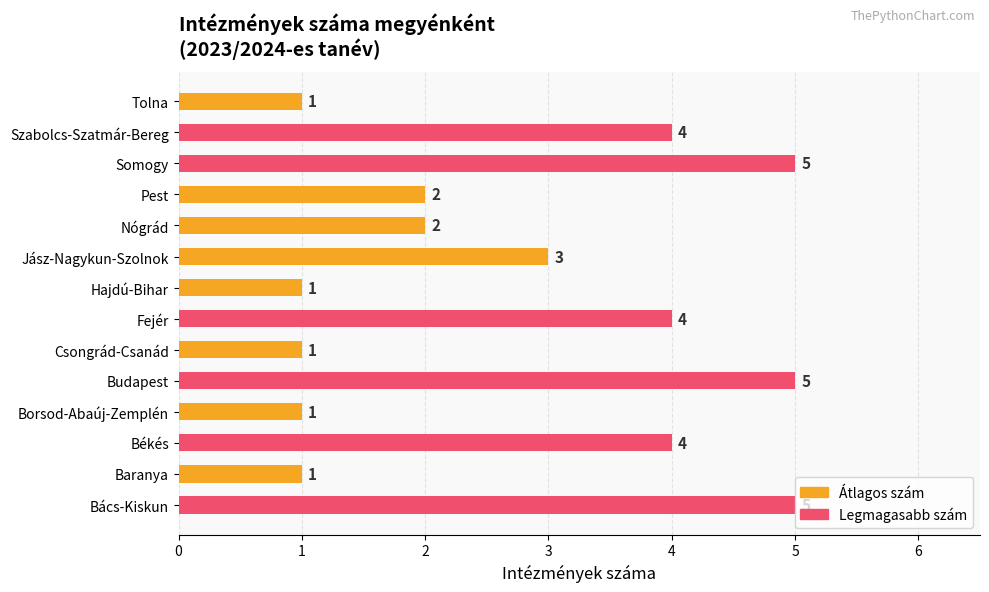

What is the sum of the values at Hajdú-Bihar and Nógrád?

3